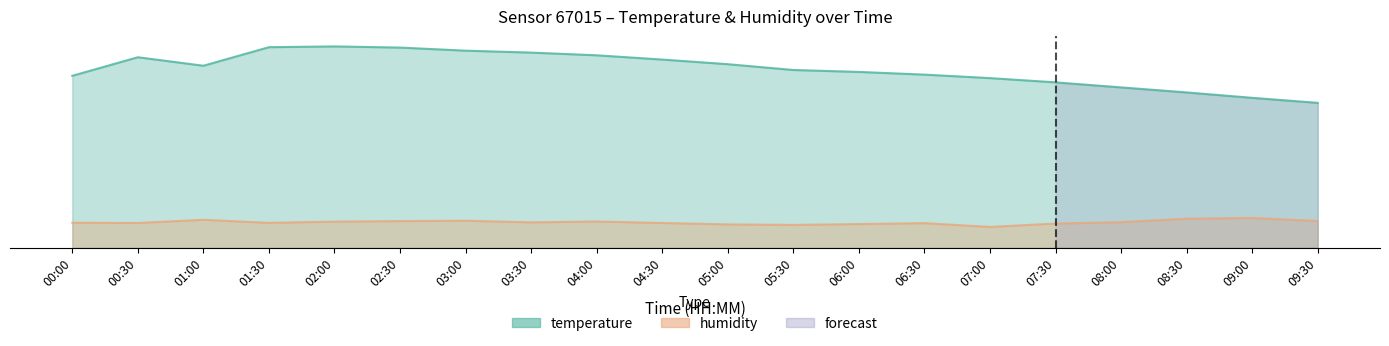

True or false: humidity has more than 1 interior local peaks.

True